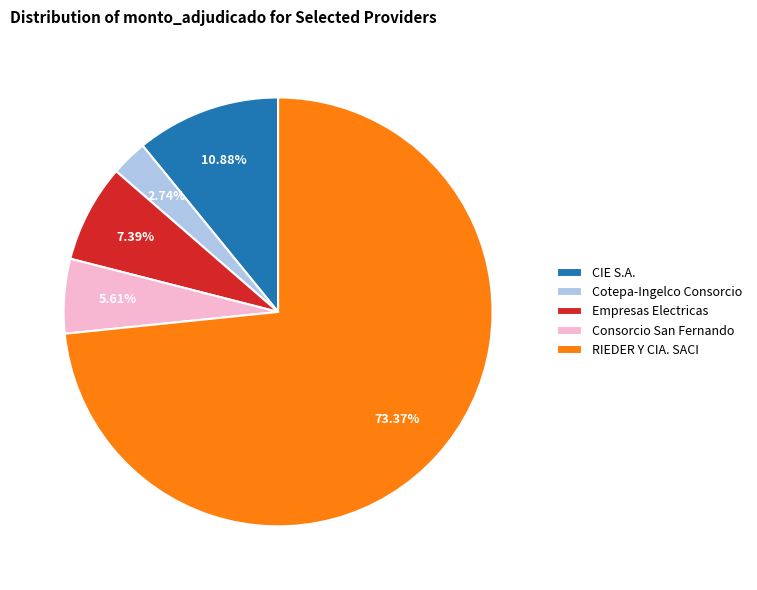

What is the majority slice?

RIEDER Y CIA. SACI